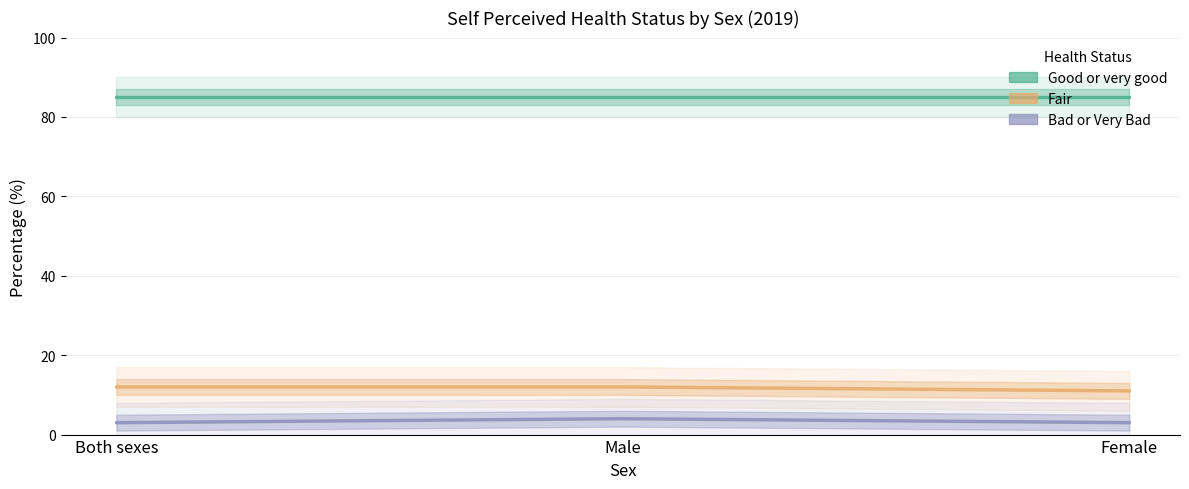

How many Bad or Very Bad values are between 3 and 4?

3